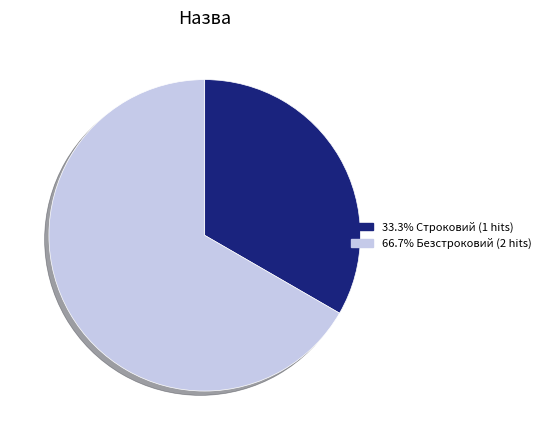

Combined, do 66.7% Безстроковий (2 hits) and 33.3% Строковий (1 hits) account for over 50%?

Yes